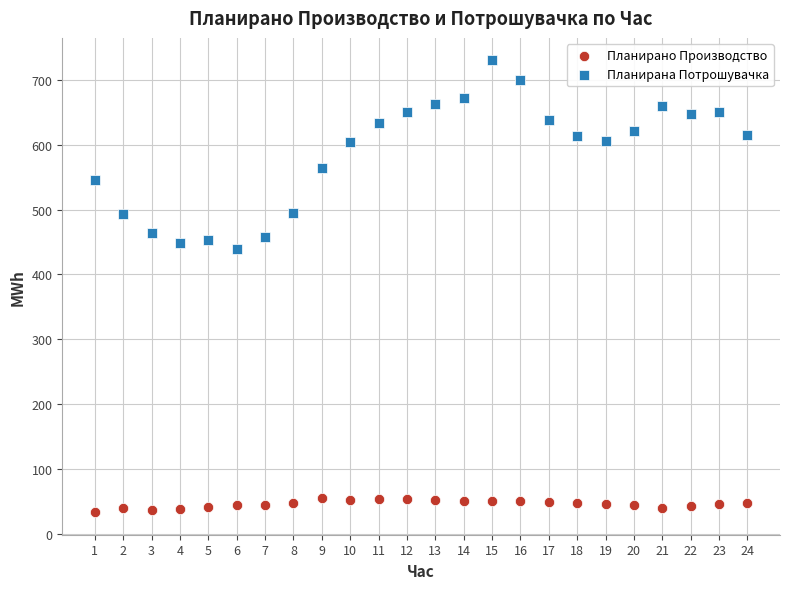

Which series contains the highest Y value?

Планирана Потрошувачка